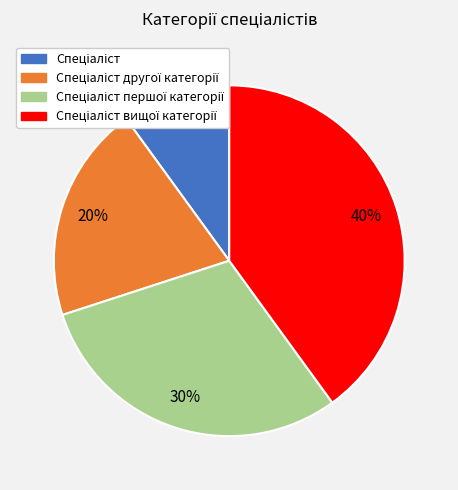

To the nearest percent, what is the average slice percentage?

25%